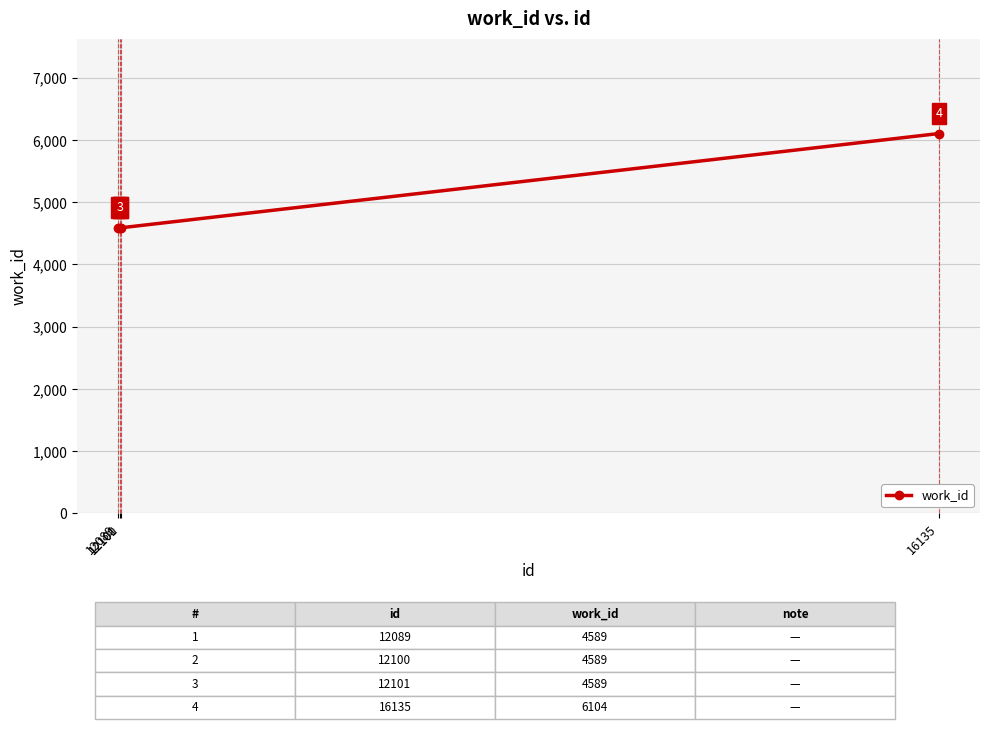

What is the ratio of the value at 12089 to the value at 16135?

0.8